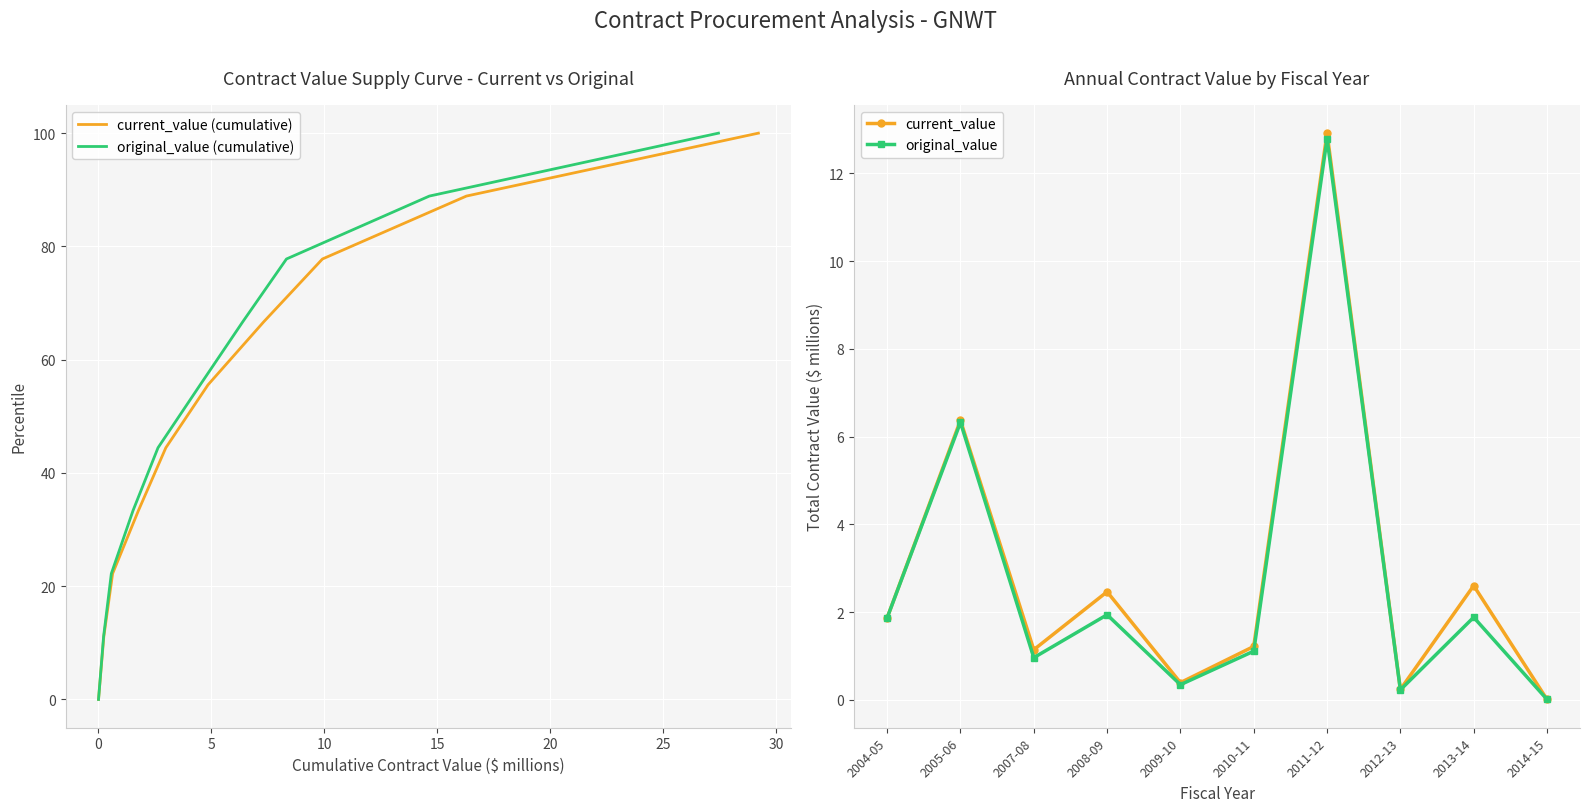

What is the maximum value for current_value (cumulative)?

100.0